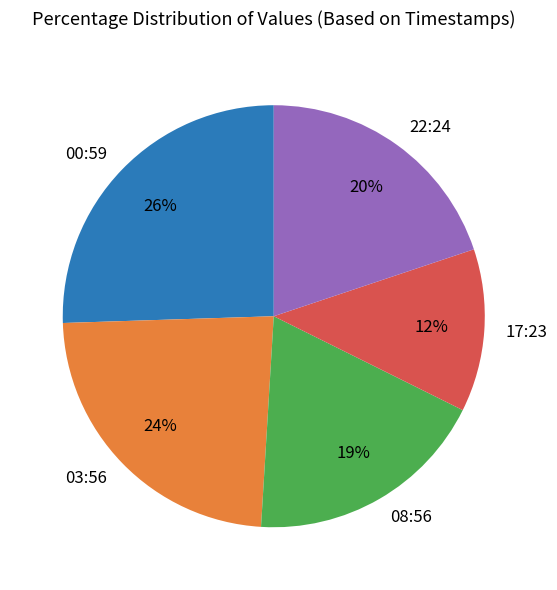

Which category has the biggest portion of the pie?

00:59